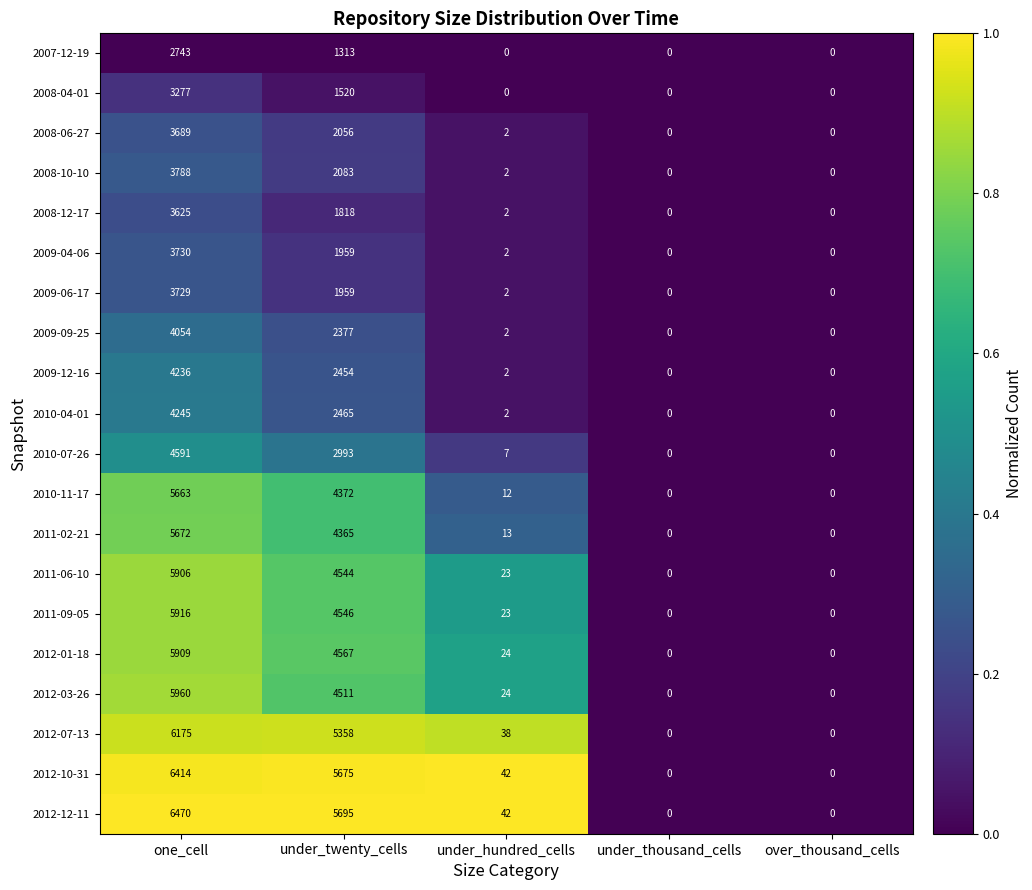

True or false: 2008-10-10 has a value of 819 at one_cell.

False